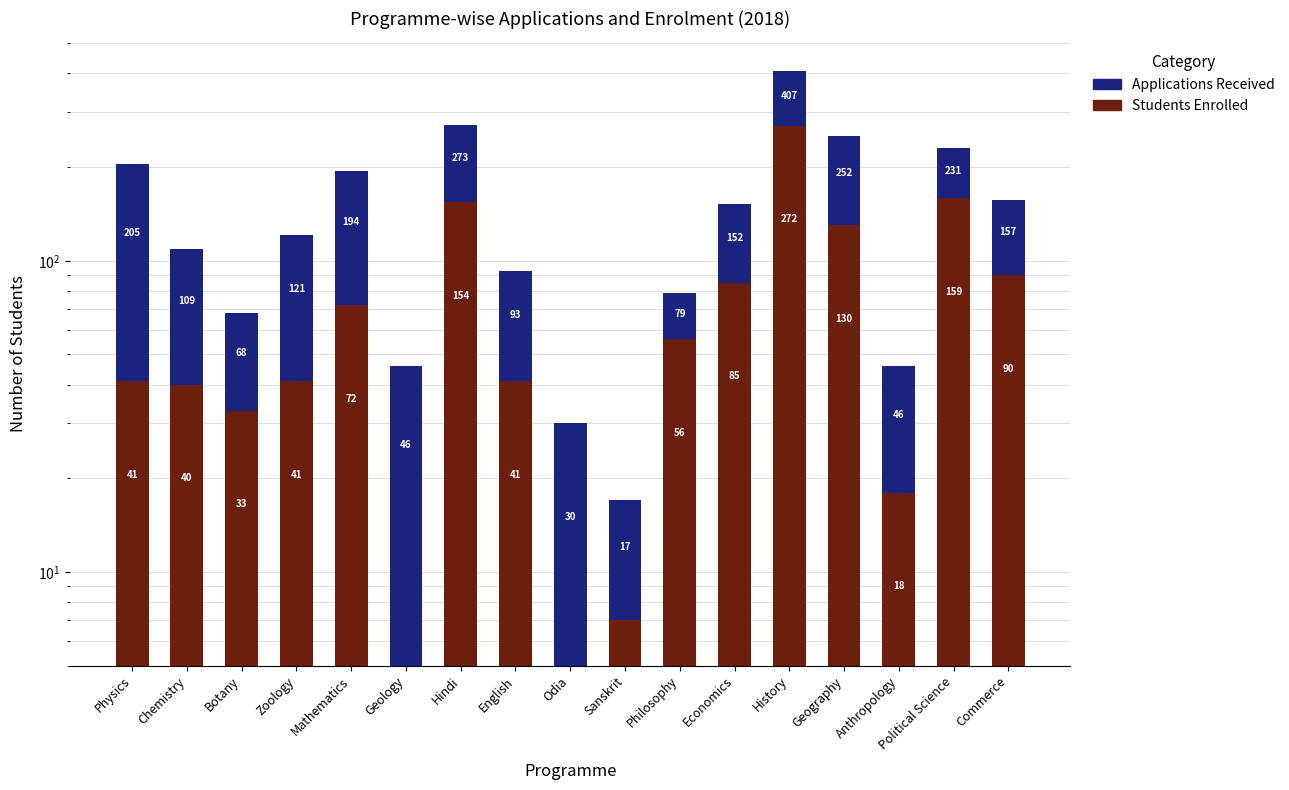

At which label does Applications Received reach its peak?

Physics